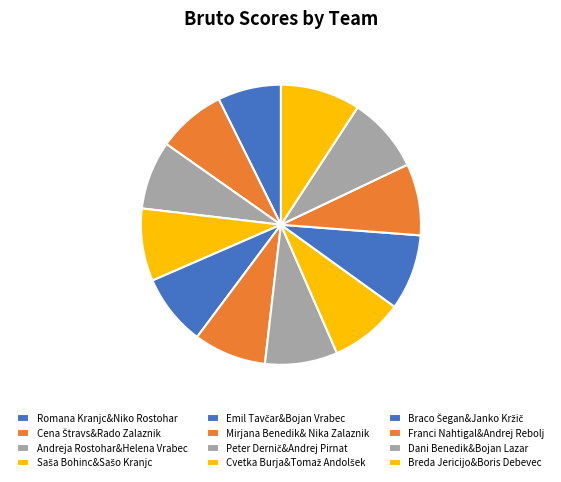

Combined, what portion of the pie is Dani Benedik&Bojan Lazar and Breda Jericijo&Boris Debevec?

17.9%